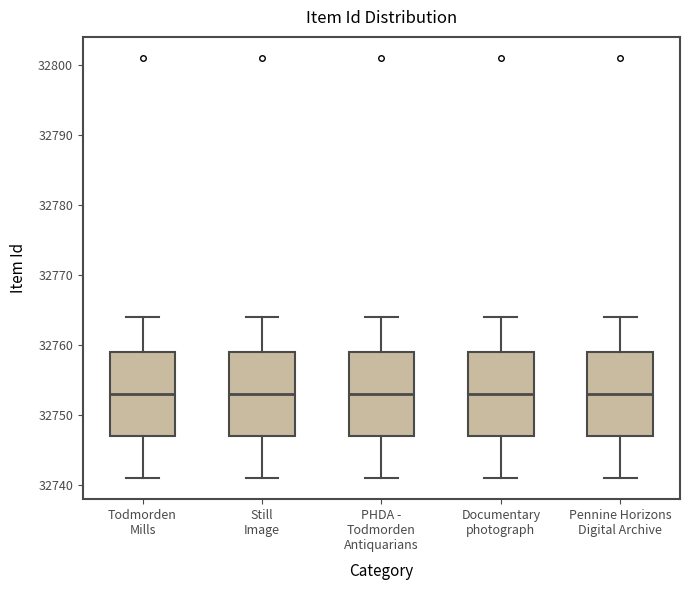

Reading left to right, read every box against the y-axis: the position of its median line, the range the box covers, and the ends of its whiskers. The values are not printed on the chart, so give them approximately, as read against the axis.

Todmorden Mills: median 32753, box 32747 to 32759, whiskers 32741 to 32764
Still Image: median 32753, box 32747 to 32759, whiskers 32741 to 32764
PHDA - Todmorden Antiquarians: median 32753, box 32747 to 32759, whiskers 32741 to 32764
Documentary photograph: median 32753, box 32747 to 32759, whiskers 32741 to 32764
Pennine Horizons Digital Archive: median 32753, box 32747 to 32759, whiskers 32741 to 32764